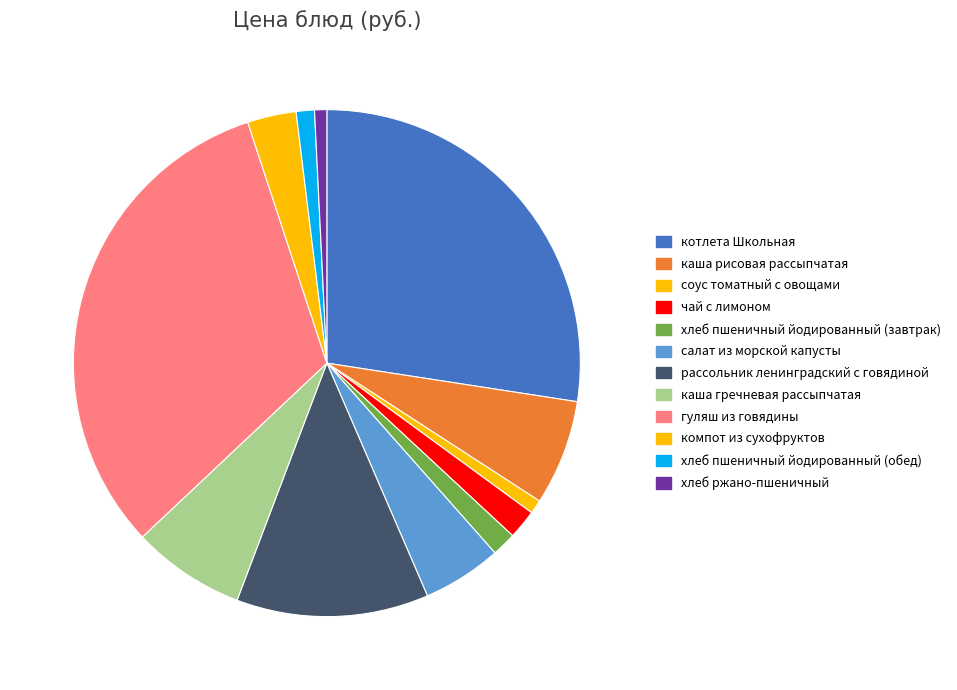

Does any single category account for the majority?

No